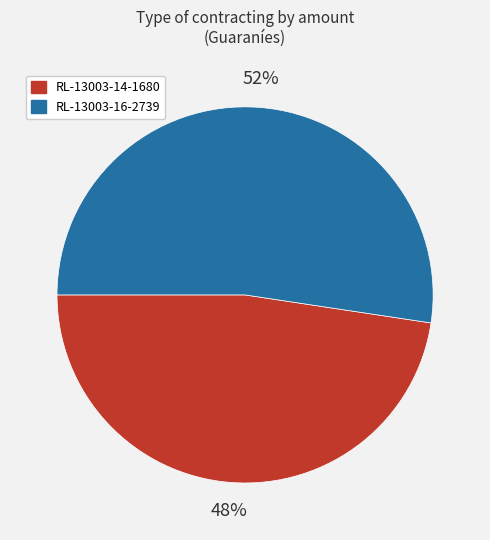

Is it true that RL-13003-16-2739 is 42% of the pie?

False